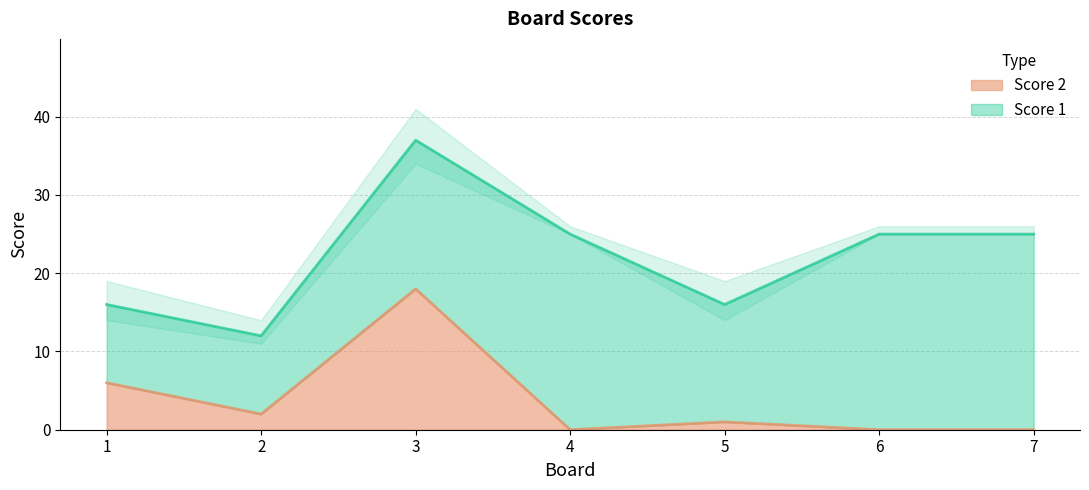

What is the value of the 1st point from the left?

6